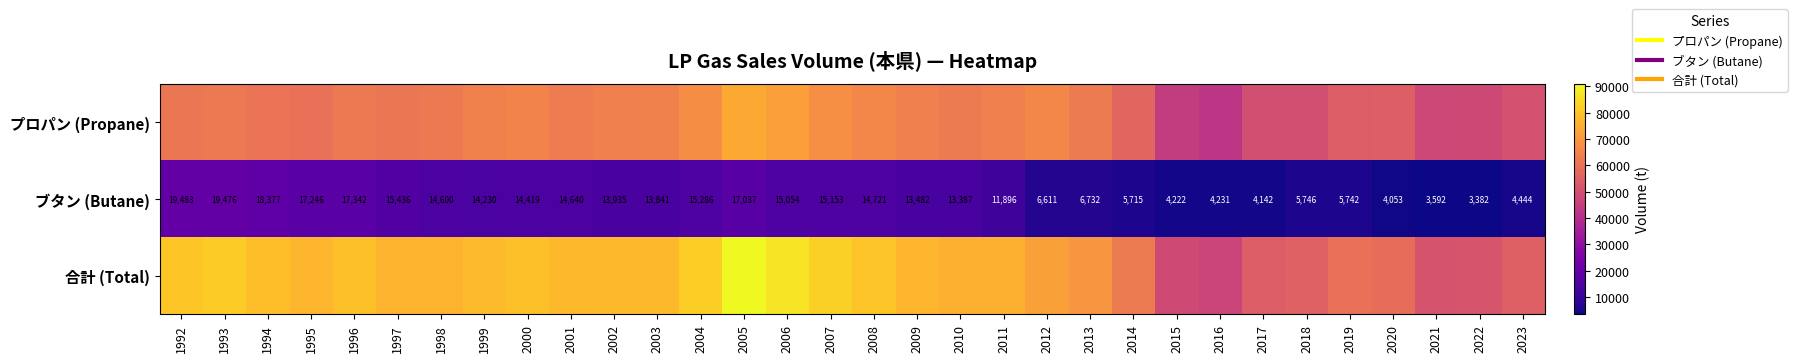

At which label does 合計 (Total) reach its minimum?

2016